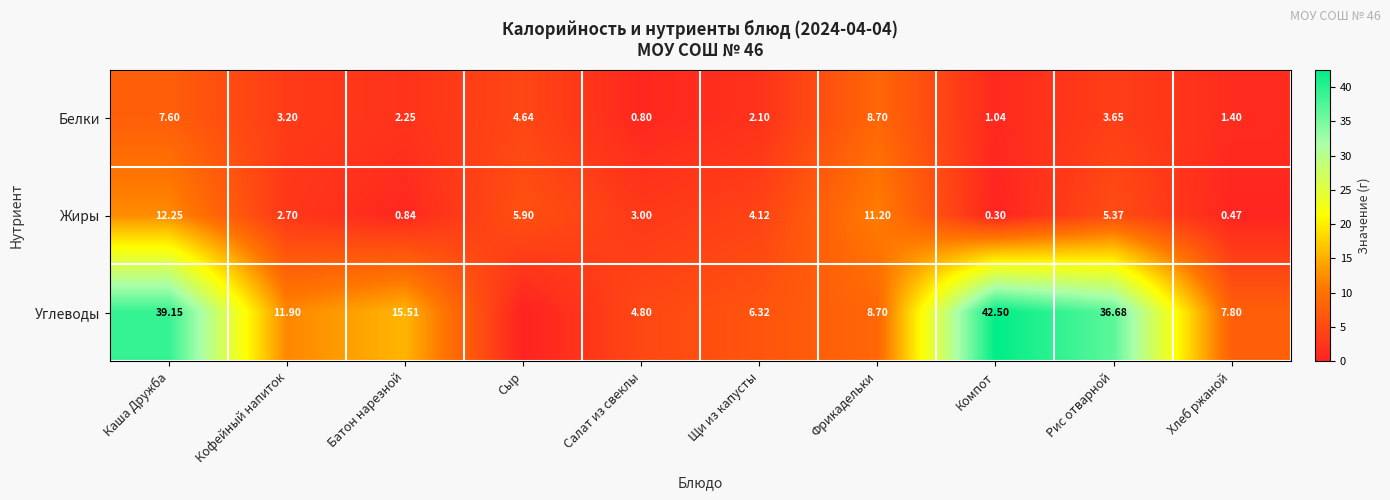

Which series changed the most between Кофейный напиток and Фрикадельки?

Жиры